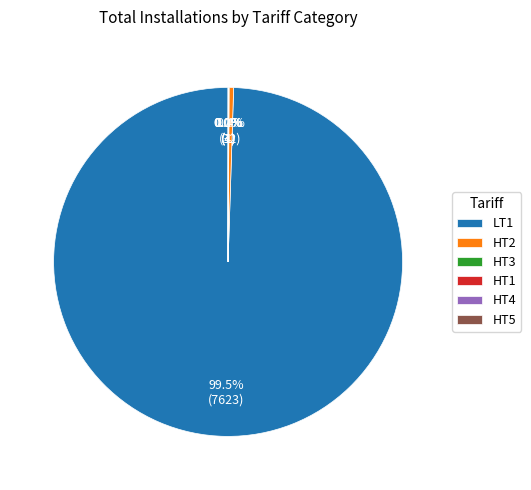

What percentage is NOT represented by LT1?

0.5%